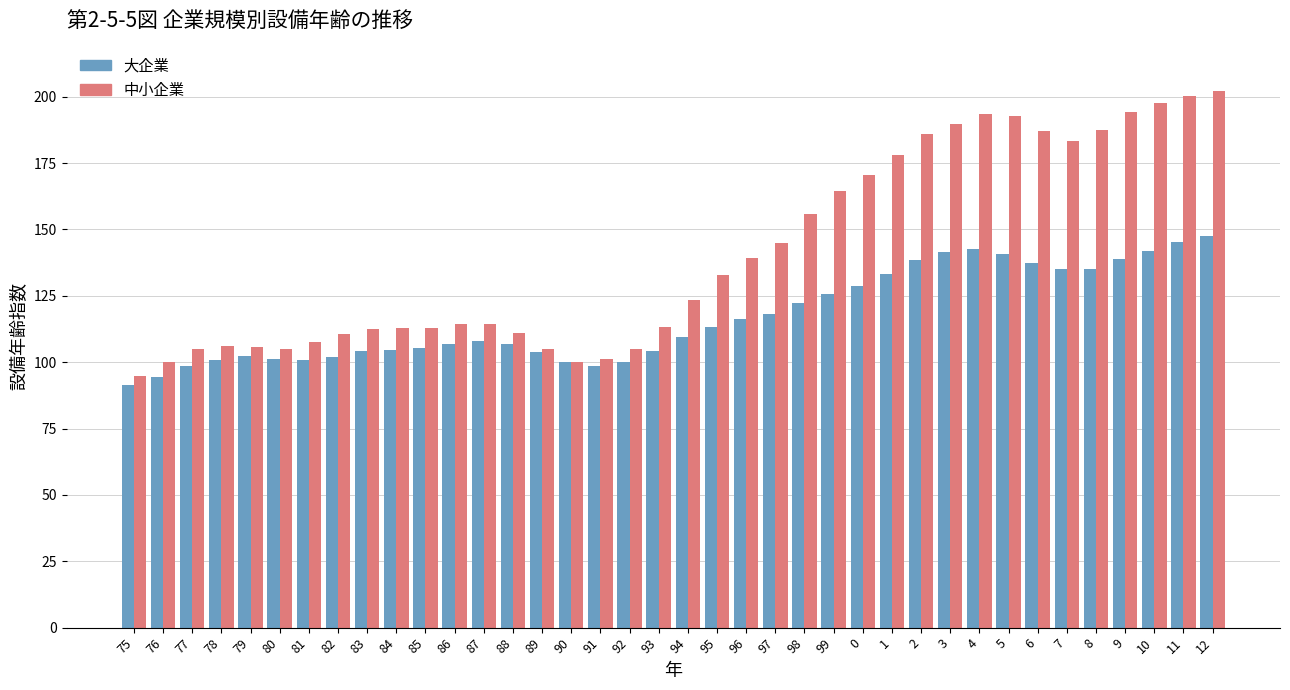

What is the minimum value shown in the chart?

91.3